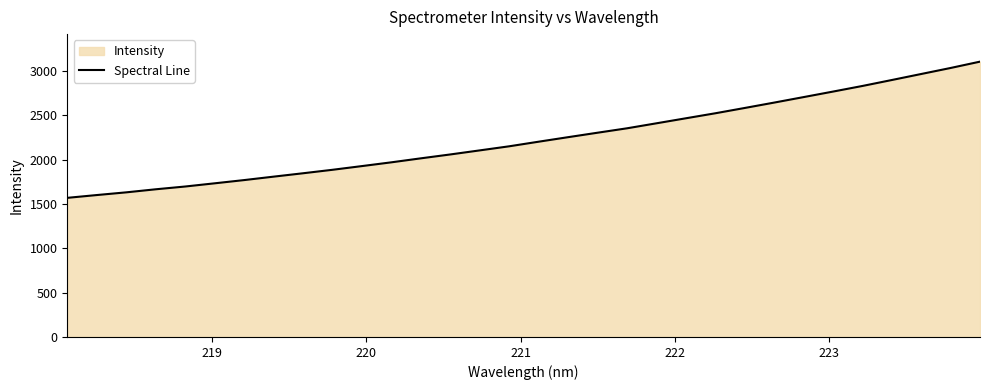

What is the greatest value displayed?

3107.3